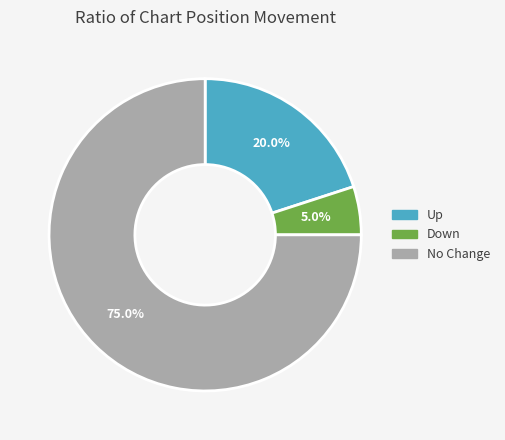

How many slices are in this pie chart?

3